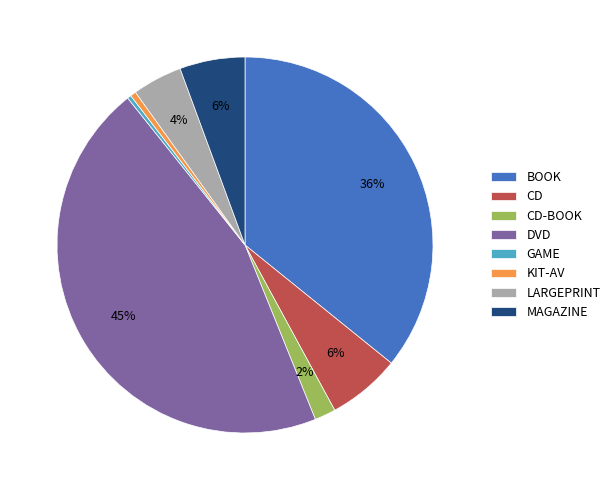

Which slice is the largest?

DVD